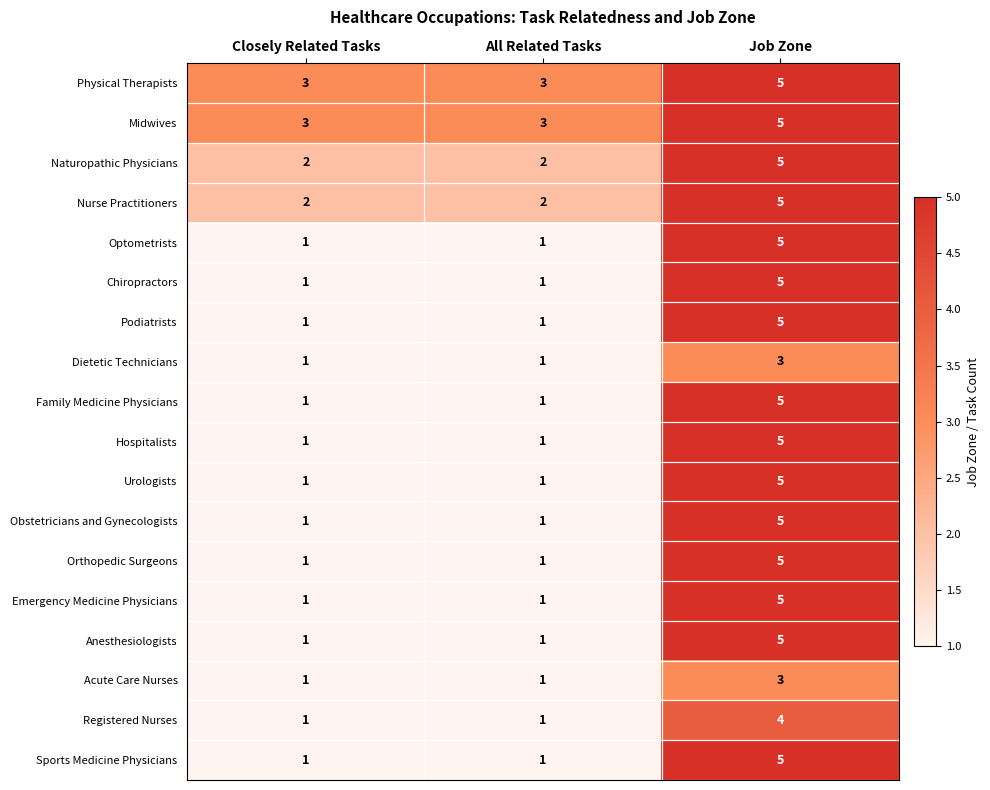

Count the Orthopedic Surgeons values in the range 1 to 5.

3